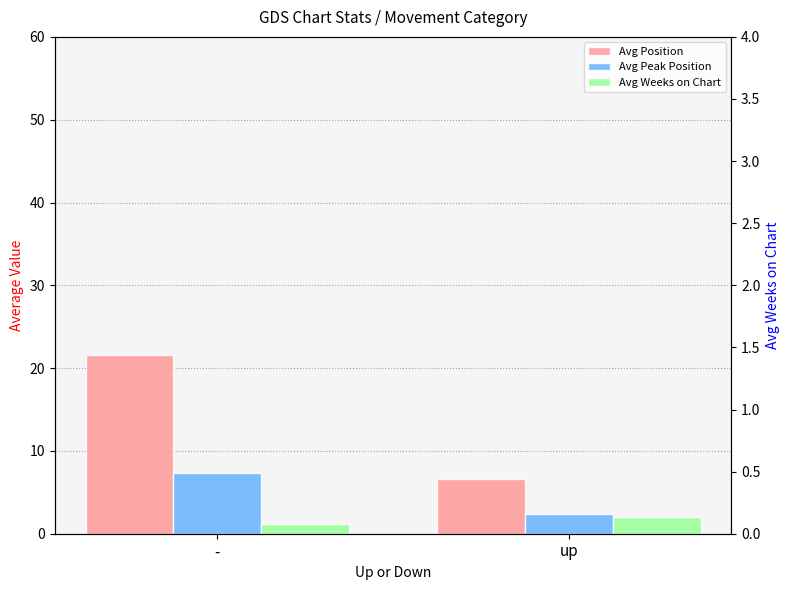

What are all the series names shown in the legend?

Avg Position, Avg Peak Position, Avg Weeks on Chart